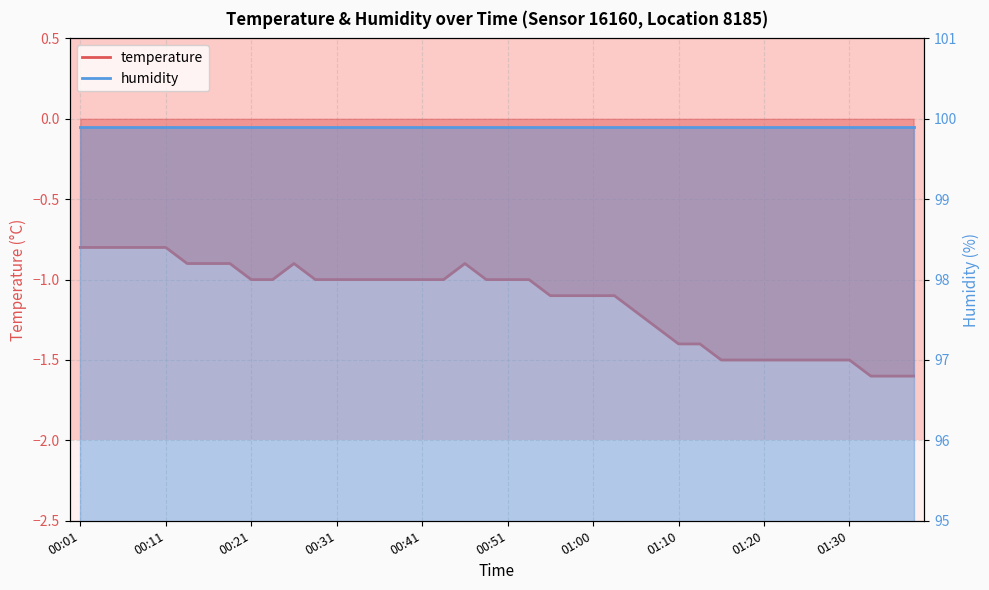

What is the difference between the maximum and minimum values?

0.8